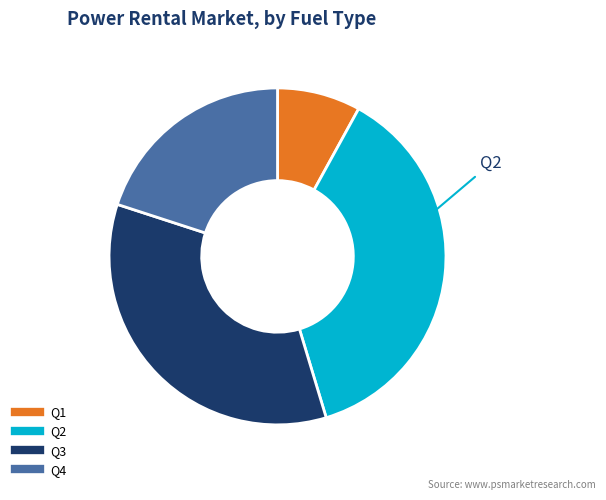

Count the number of slices in the pie.

4